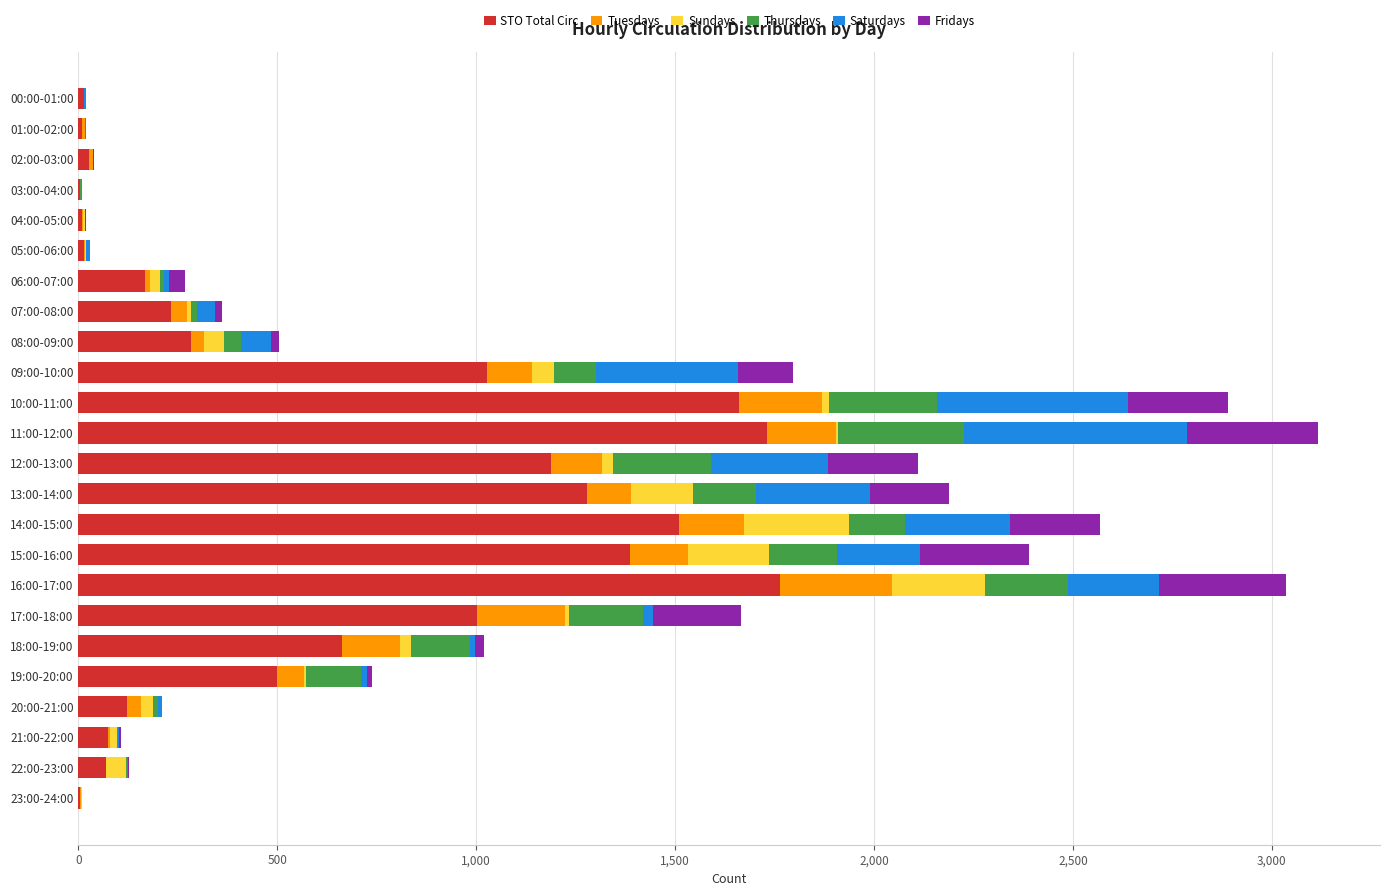

What is the maximum value for STO Total Circ?

1763